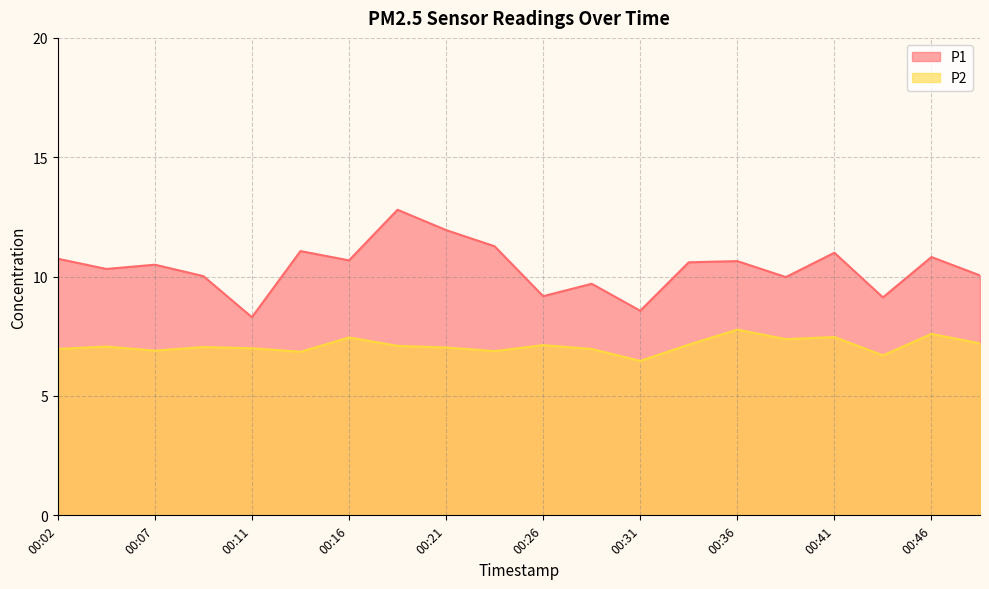

How many interior local valleys does the P2 series have?

6